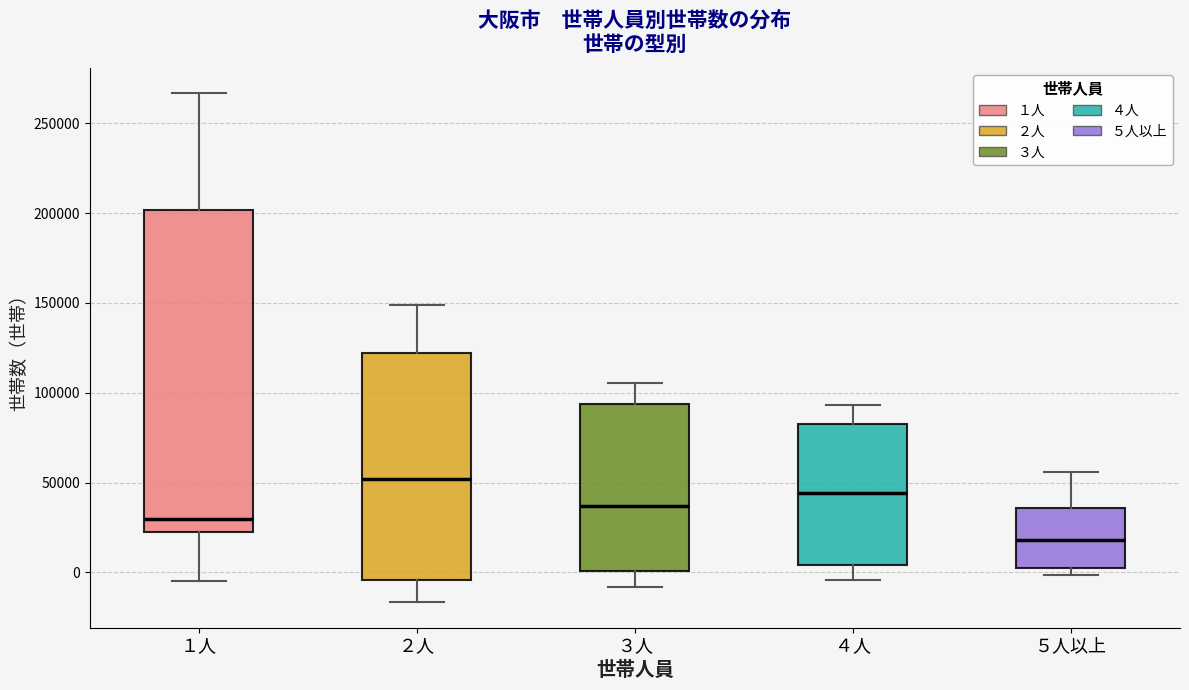

Reading left to right, transcribe this box plot: for each box, give where its median line is, the range the box spans, and where its two whiskers end, as read against the y-axis. The values are not printed on the chart, so give them approximately, as read against the axis.

１人: median 30000, box 25000 to 200000, whiskers -5000 to 265000
２人: median 50000, box -5000 to 120000, whiskers -15000 to 150000
３人: median 35000, box 0 to 95000, whiskers -10000 to 105000
４人: median 45000, box 5000 to 85000, whiskers -5000 to 95000
５人以上: median 20000, box 0 to 35000, whiskers 0 (just below the box's lower edge) to 55000